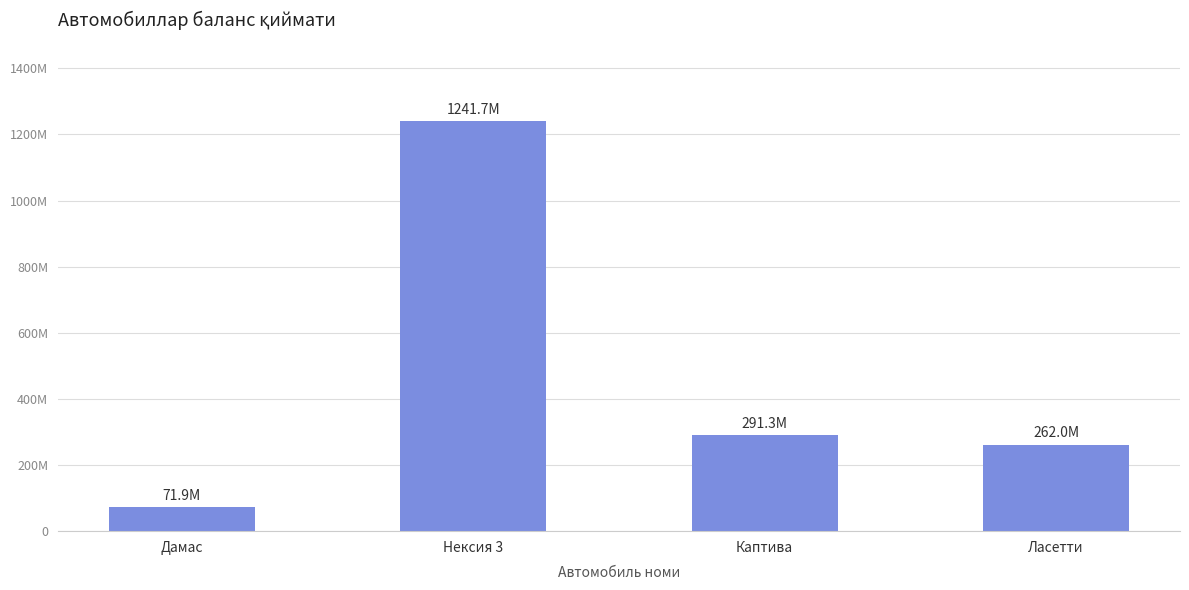

List the labels in order of value, smallest first.

Дамас, Ласетти, Каптива, Нексия 3